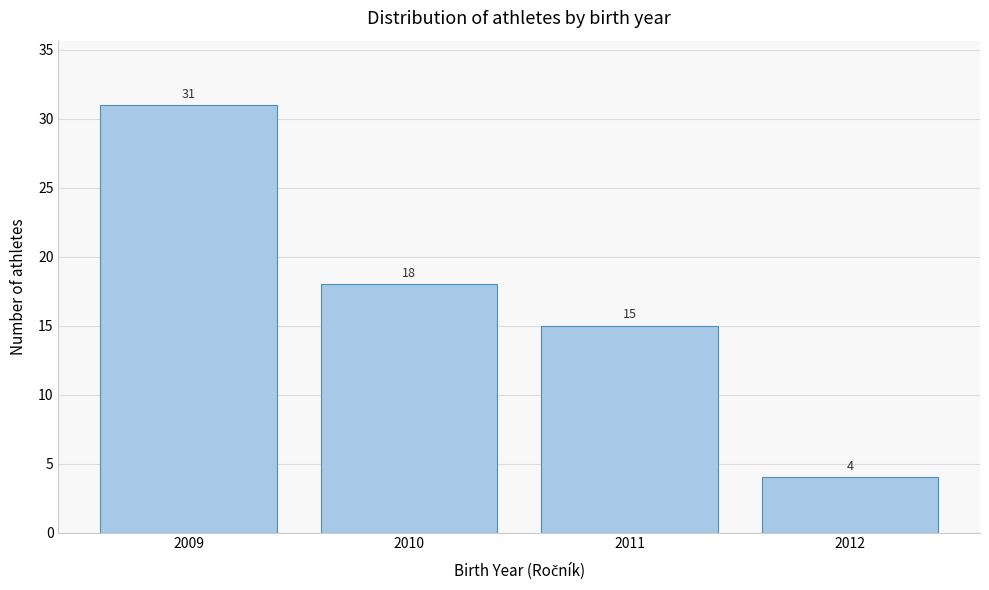

Reading right to left, list all the values displayed in this chart.

4	15	18	31